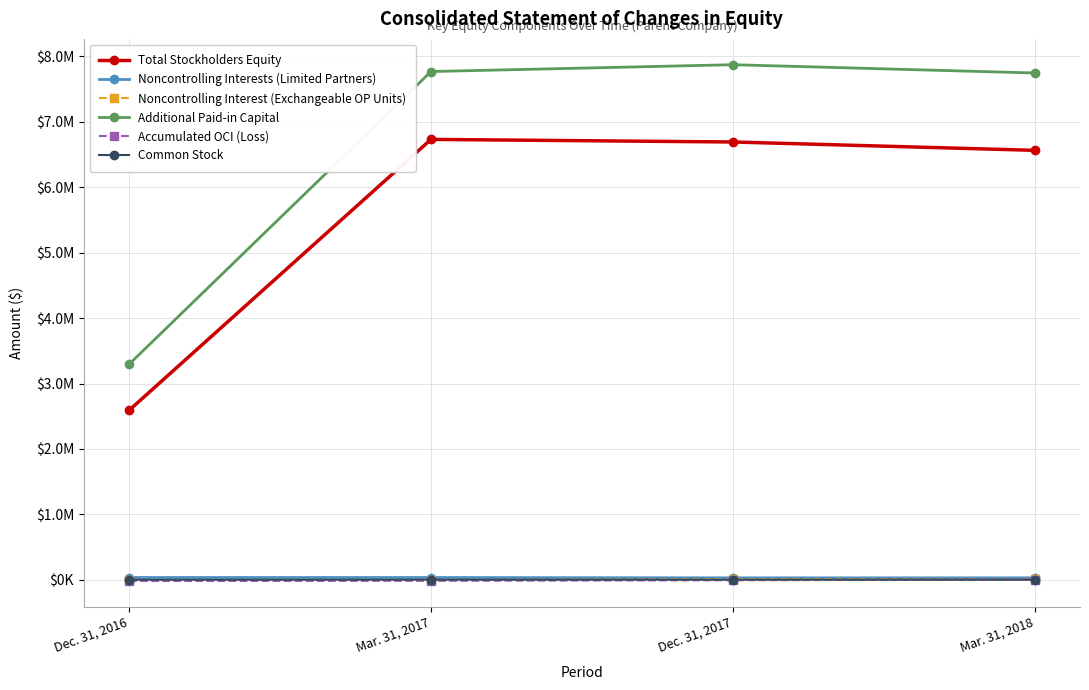

Reading right to left, transcribe all the data shown in this chart.

Total Stockholders Equity: Mar. 31, 2018=6564301	Dec. 31, 2017=6692052	Mar. 31, 2017=6731349	Dec. 31, 2016=2591301
Noncontrolling Interests (Limited Partners): Mar. 31, 2018=30233	Dec. 31, 2017=30095	Mar. 31, 2017=35217	Dec. 31, 2016=35168
Noncontrolling Interest (Exchangeable OP Units): Mar. 31, 2018=10847	Dec. 31, 2017=10907	Mar. 31, 2017=-2063	Dec. 31, 2016=-1967
Additional Paid-in Capital: Mar. 31, 2018=7746427	Dec. 31, 2017=7873104	Mar. 31, 2017=7768794	Dec. 31, 2016=3294923
Accumulated OCI (Loss): Mar. 31, 2018=4764	Dec. 31, 2017=-6289	Mar. 31, 2017=-15791	Dec. 31, 2016=-18346
Common Stock: Mar. 31, 2018=1694	Dec. 31, 2017=1714	Mar. 31, 2017=1701	Dec. 31, 2016=1045